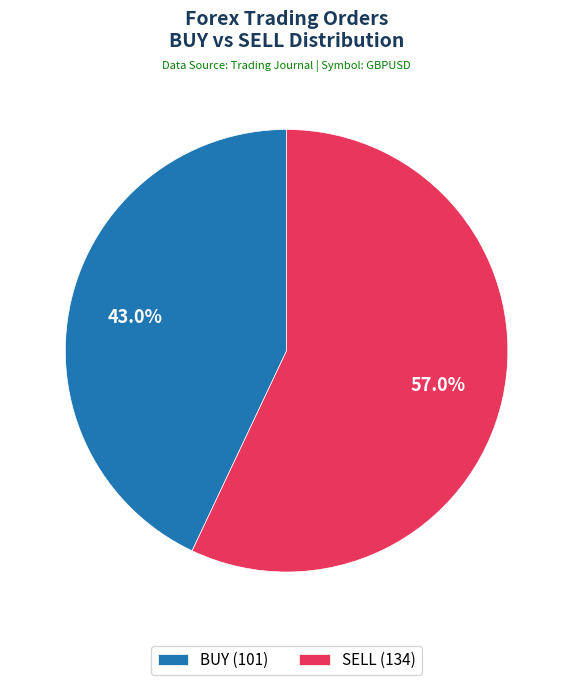

Which category has the smallest portion of the pie?

BUY